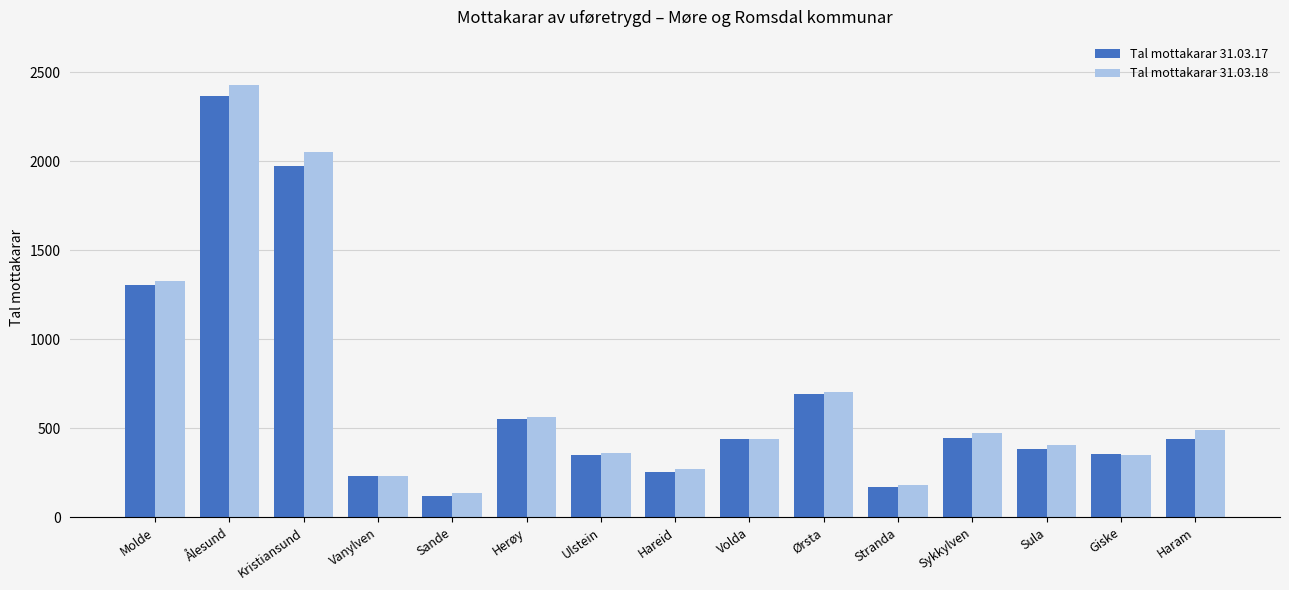

What is the approximate value of Tal mottakarar 31.03.17 at Herøy, to the nearest 100?

600